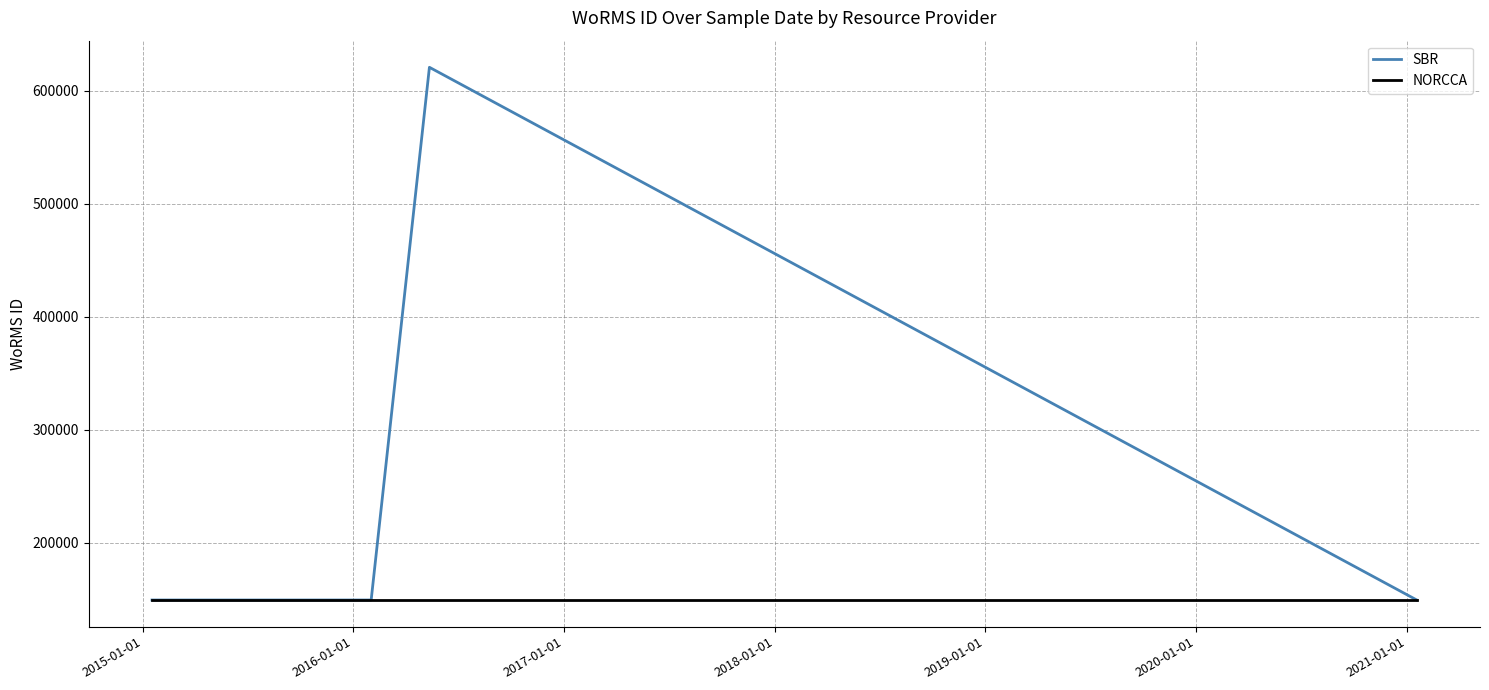

True or false: NORCCA has more than 1 interior local peaks.

False